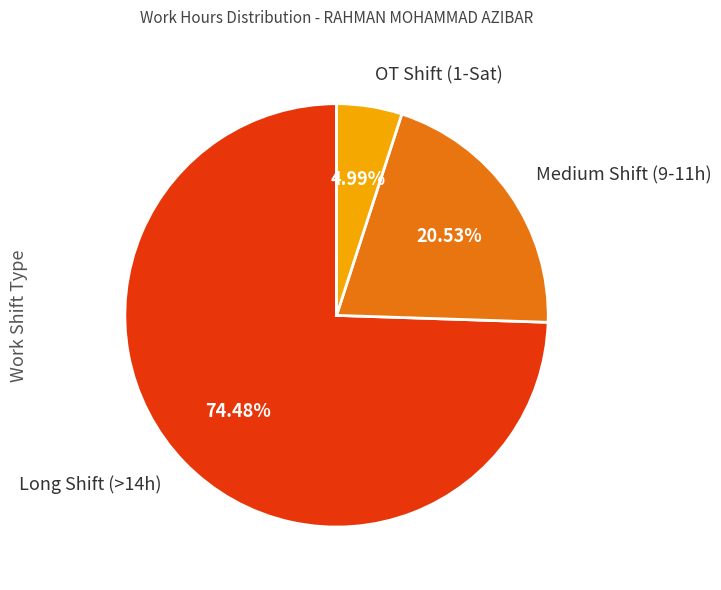

Which has a higher value, Long Shift (>14h) or Medium Shift (9-11h)?

Long Shift (>14h)